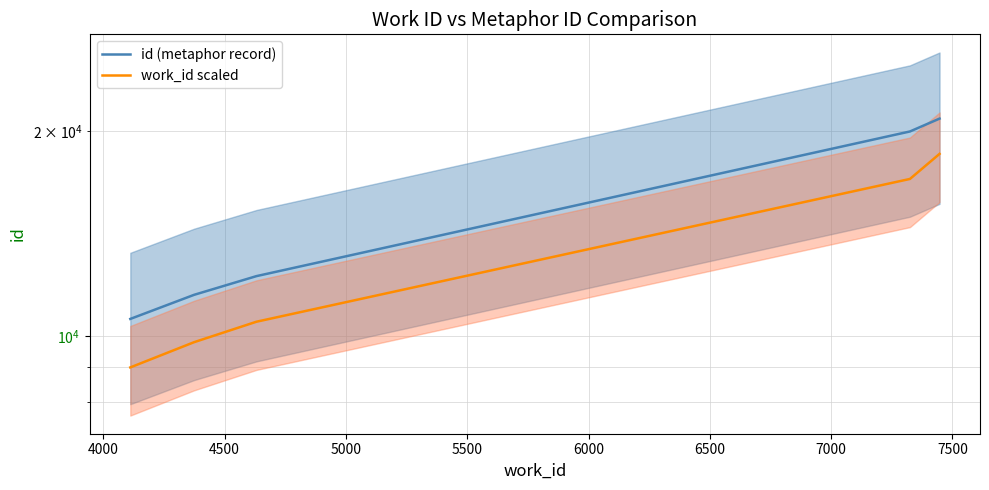

What is the value of the id (metaphor record) point at the 1st from the left?

10600